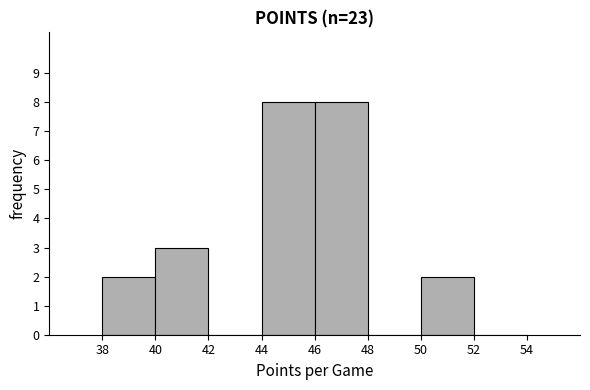

Reading left to right, transcribe this chart: for each bar, give the range it covers on the x-axis and its height. The values are not printed on the chart, so give them approximately, as read against the axis.

38 to 40: 2
40 to 42: 3
42 to 44: 0
44 to 46: 8
46 to 48: 8
48 to 50: 0
50 to 52: 2
52 to 54: 0